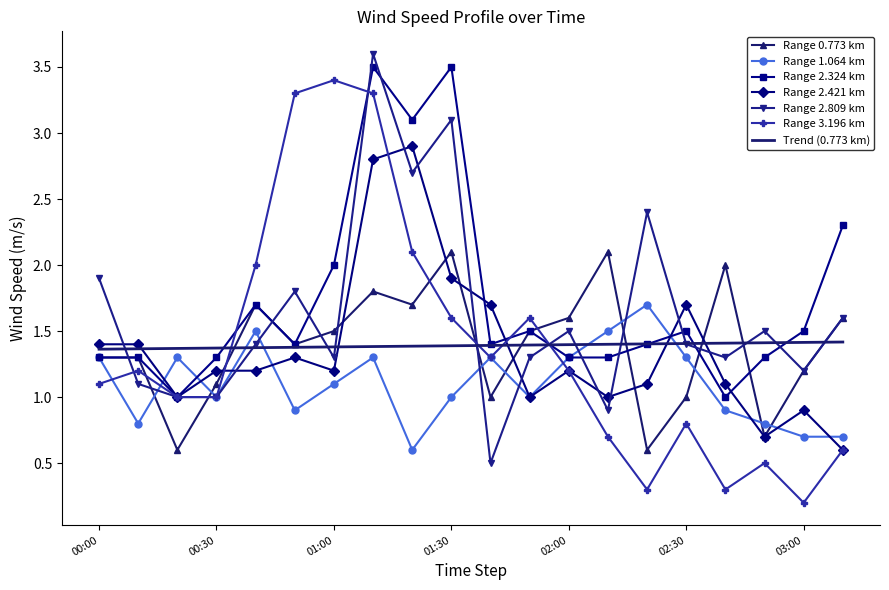

What is the maximum value for Trend (0.773 km)?

1.4